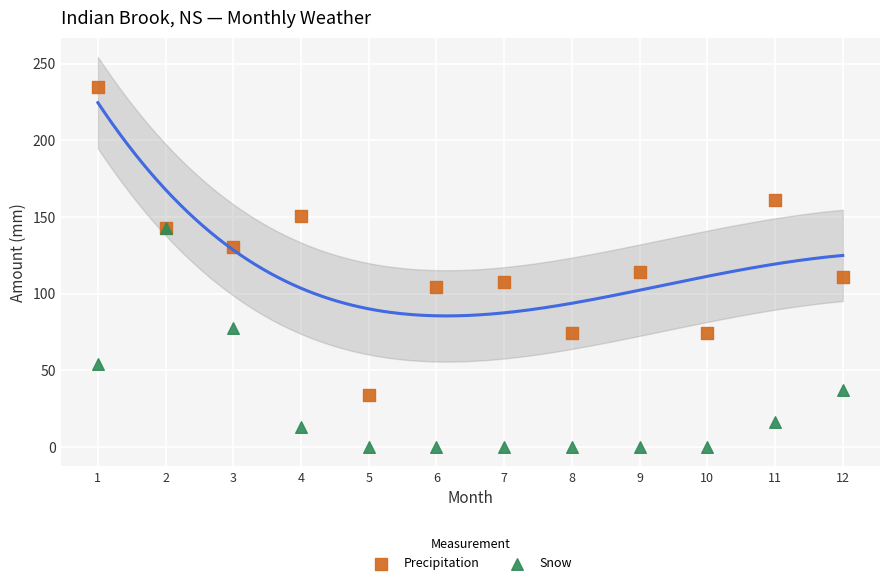

In the Precipitation series, what Y value is closest to 134?

130.3